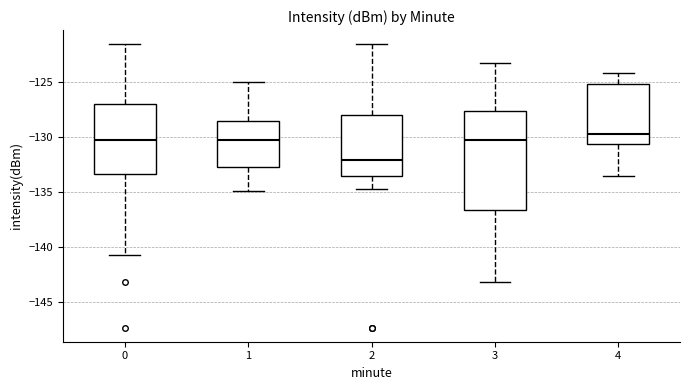

Where is the upper edge of the box at x = 1 on the y-axis? The values are not printed on the chart, so give them approximately, as read against the axis.

-128.5